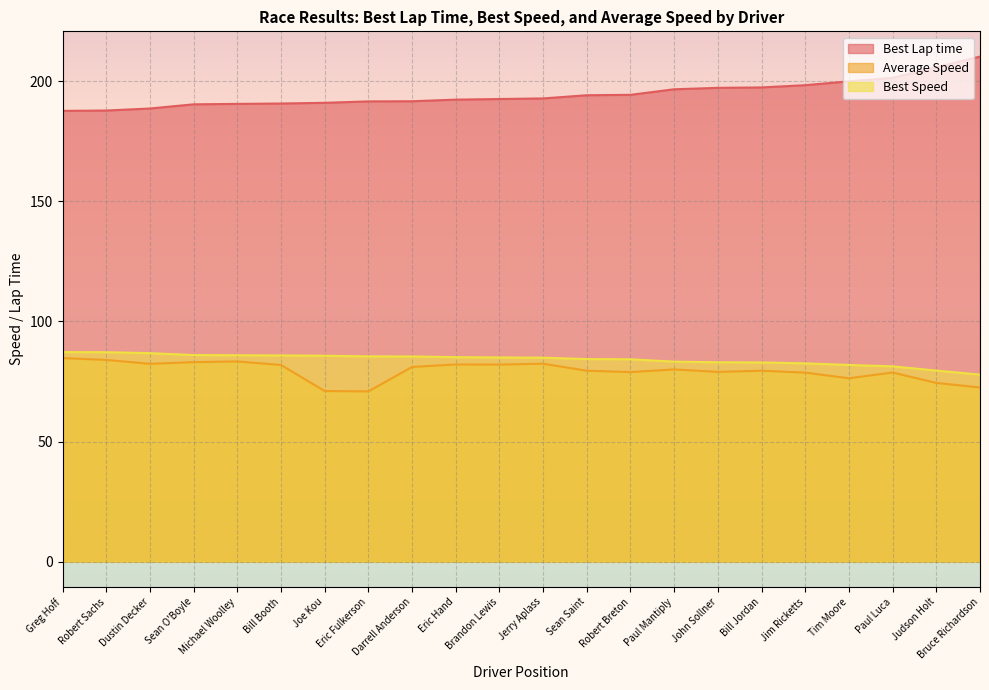

What is the spread (max minus min) of values at Paul Luca?

122.7